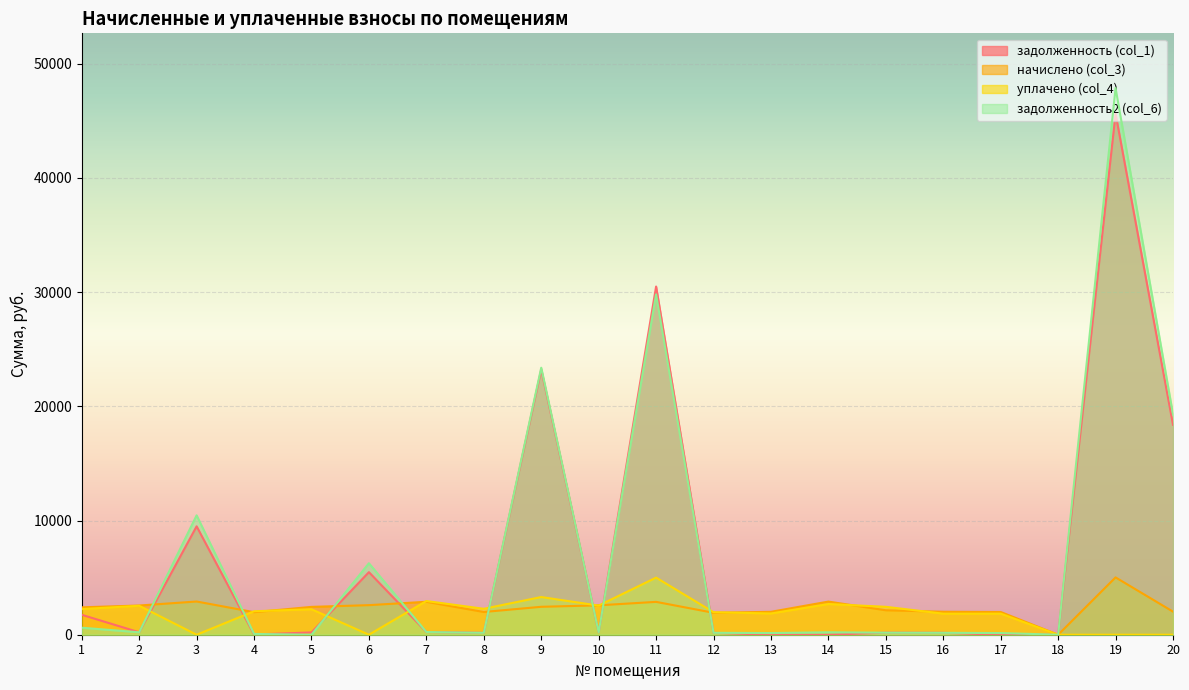

How many data points in задолженность2 (col_6) are above 213?

10